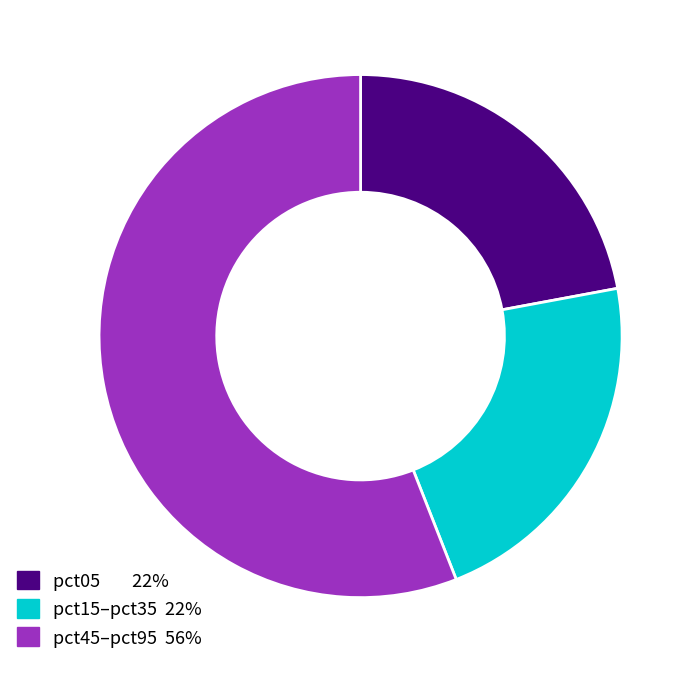

Does any single category account for the majority?

Yes